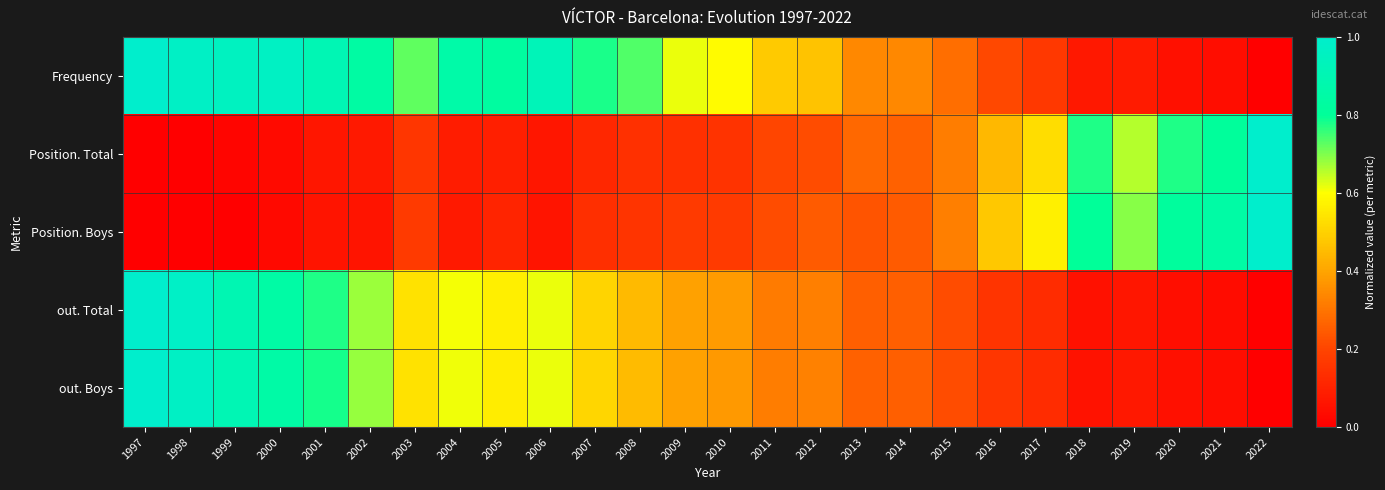

Reading left to right, list all the values displayed in this chart.

Frequency: 1997=1.0	1998=1.0	1999=1.0	2000=1.0	2001=0.9	2002=0.8	2003=0.7	2004=0.9	2005=0.8	2006=0.9	2007=0.8	2008=0.7	2009=0.6	2010=0.6	2011=0.5	2012=0.5	2013=0.3	2014=0.3	2015=0.3	2016=0.2	2017=0.2	2018=0.1	2019=0.1	2020=0.0	2021=0.0	2022=0.0
Position. Total: 1997=0.0	1998=0.0	1999=0.0	2000=0.0	2001=0.1	2002=0.1	2003=0.2	2004=0.1	2005=0.1	2006=0.1	2007=0.1	2008=0.1	2009=0.1	2010=0.1	2011=0.2	2012=0.2	2013=0.3	2014=0.3	2015=0.3	2016=0.4	2017=0.5	2018=0.8	2019=0.7	2020=0.8	2021=0.8	2022=1.0
Position. Boys: 1997=0.0	1998=0.0	1999=0.0	2000=0.0	2001=0.1	2002=0.1	2003=0.2	2004=0.1	2005=0.1	2006=0.1	2007=0.1	2008=0.2	2009=0.2	2010=0.2	2011=0.2	2012=0.2	2013=0.2	2014=0.2	2015=0.3	2016=0.5	2017=0.6	2018=0.8	2019=0.7	2020=0.8	2021=0.8	2022=1.0
out. Total: 1997=1.0	1998=1.0	1999=0.9	2000=0.8	2001=0.8	2002=0.7	2003=0.5	2004=0.6	2005=0.6	2006=0.6	2007=0.5	2008=0.4	2009=0.4	2010=0.4	2011=0.3	2012=0.3	2013=0.3	2014=0.3	2015=0.2	2016=0.2	2017=0.1	2018=0.1	2019=0.1	2020=0.0	2021=0.0	2022=0.0
out. Boys: 1997=1.0	1998=1.0	1999=0.9	2000=0.8	2001=0.8	2002=0.7	2003=0.5	2004=0.6	2005=0.6	2006=0.6	2007=0.5	2008=0.5	2009=0.4	2010=0.4	2011=0.3	2012=0.3	2013=0.3	2014=0.3	2015=0.2	2016=0.2	2017=0.1	2018=0.1	2019=0.1	2020=0.0	2021=0.0	2022=0.0